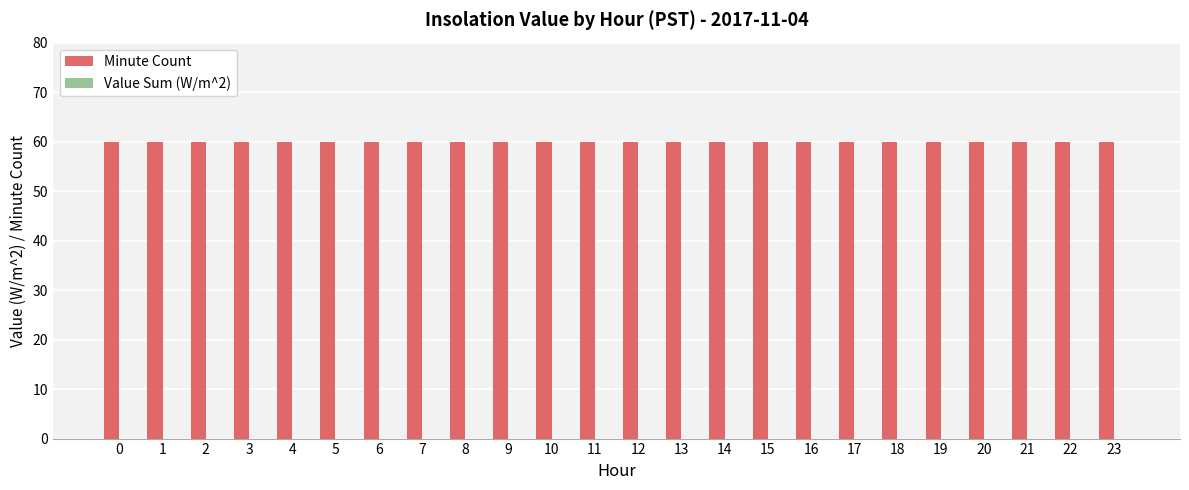

Rank the series by their maximum value, from highest to lowest.

Minute Count, Value Sum (W/m^2)